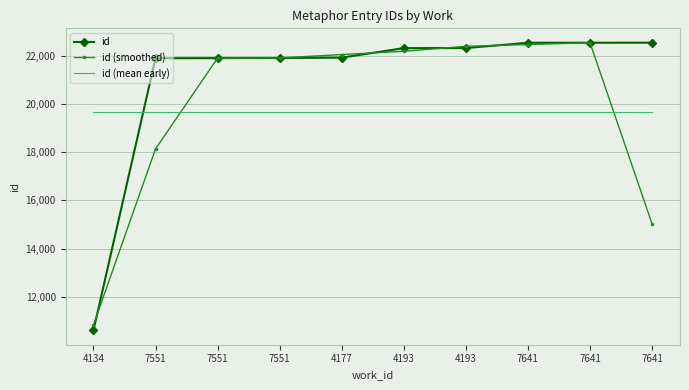

At which label does id first exceed 22313?

4193